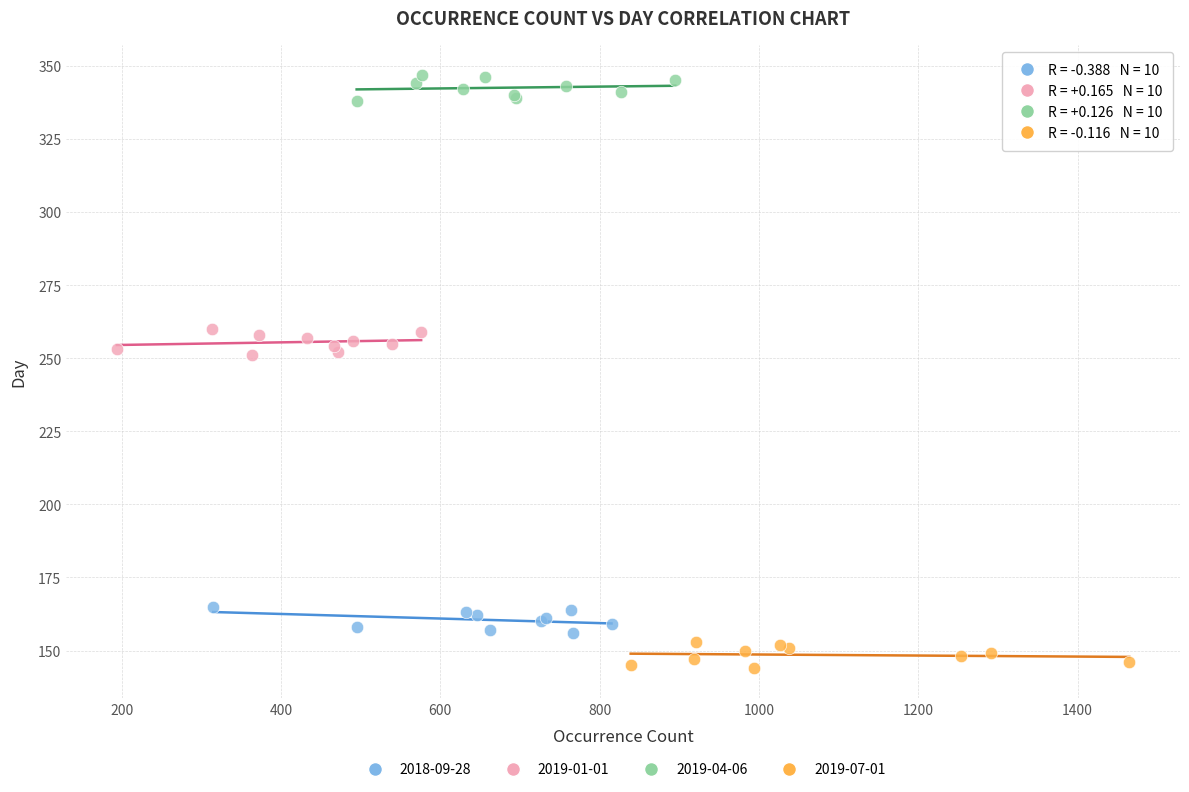

Which series contains the highest Y value?

2019-04-06